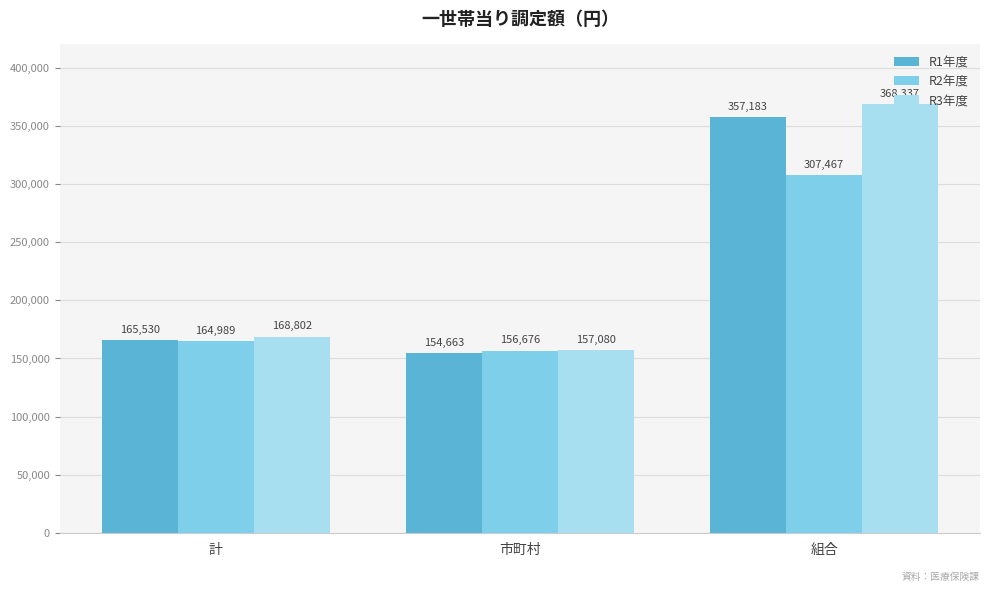

What is the label of the 2nd bar from the right?

市町村